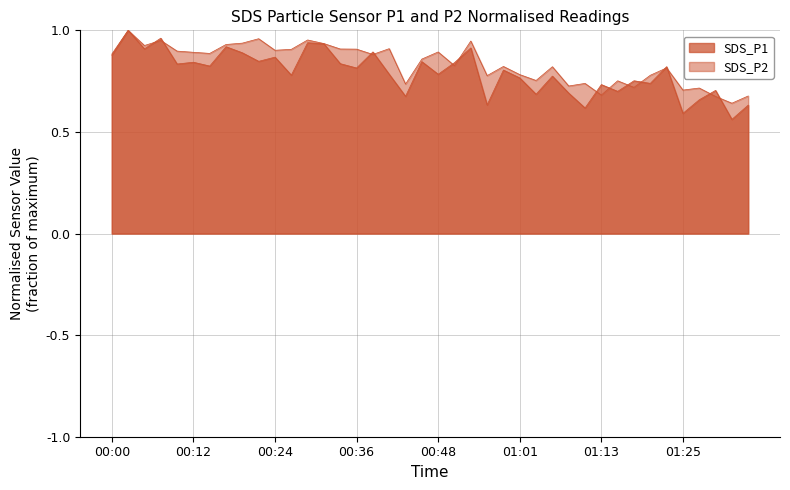

At which label is SDS_P2 closest to 0?

01:32